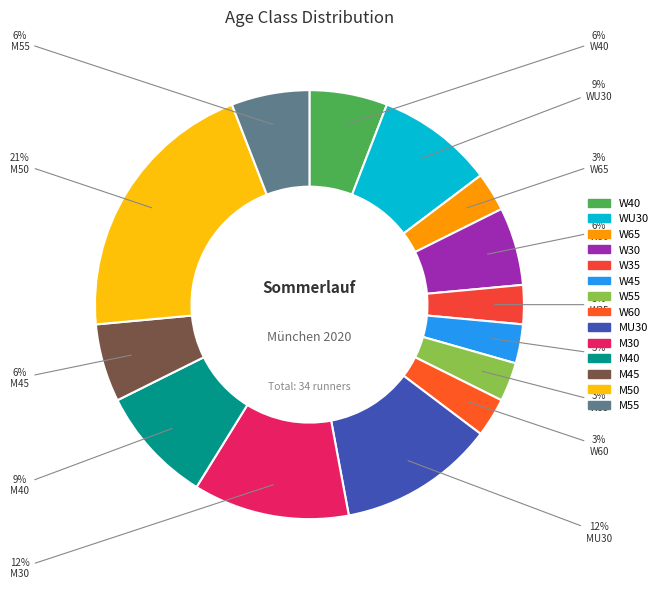

What percentage is the W55 slice, to the nearest percent?

3%